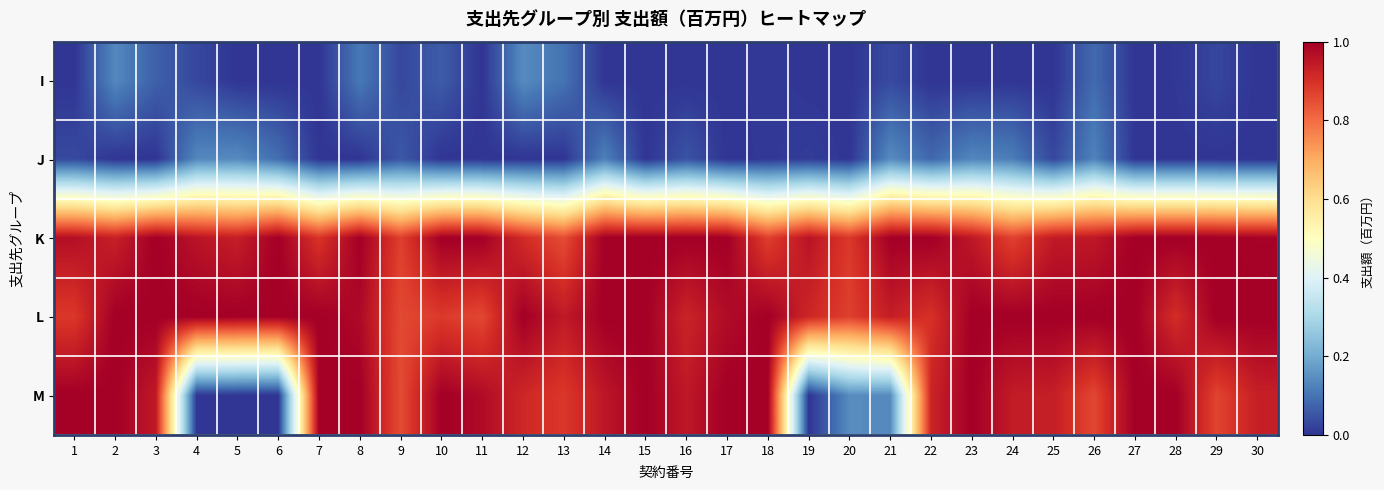

Reading right to left, extract all data points from this chart.

I: 30=0.0	29=0.0	28=0.0	27=0.0	26=0.1	25=0.0	24=0.0	23=0.0	22=0.0	21=0.0	20=0.0	19=0.0	18=0.0	17=0.0	16=0.0	15=0.0	14=0.0	13=0.1	12=0.1	11=0.0	10=0.1	9=0.0	8=0.1	7=0.0	6=0.0	5=0.0	4=0.0	3=0.1	2=0.1	1=0.0
J: 30=0.0	29=0.0	28=0.0	27=0.0	26=0.1	25=0.0	24=0.1	23=0.1	22=0.1	21=0.1	20=0.0	19=0.0	18=0.0	17=0.0	16=0.0	15=0.0	14=0.1	13=0.0	12=0.0	11=0.0	10=0.0	9=0.1	8=0.0	7=0.0	6=0.1	5=0.1	4=0.1	3=0.0	2=0.0	1=0.0
K: 30=1.0	29=1.0	28=1.0	27=1.0	26=0.9	25=0.9	24=0.9	23=0.9	22=1.0	21=1.0	20=0.9	19=1.0	18=0.9	17=1.0	16=1.0	15=1.0	14=1.0	13=0.9	12=0.9	11=1.0	10=1.0	9=0.9	8=1.0	7=0.9	6=1.0	5=0.9	4=1.0	3=1.0	2=0.9	1=1.0
L: 30=1.0	29=1.0	28=0.9	27=1.0	26=1.0	25=1.0	24=1.0	23=1.0	22=0.9	21=0.9	20=0.9	19=0.9	18=1.0	17=1.0	16=0.9	15=1.0	14=1.0	13=0.9	12=1.0	11=0.9	10=0.9	9=0.9	8=1.0	7=1.0	6=1.0	5=1.0	4=1.0	3=1.0	2=1.0	1=0.9
M: 30=0.9	29=0.9	28=1.0	27=1.0	26=0.9	25=0.9	24=0.9	23=1.0	22=0.9	21=0.1	20=0.1	19=0.0	18=1.0	17=1.0	16=0.9	15=1.0	14=1.0	13=0.9	12=0.9	11=1.0	10=1.0	9=0.9	8=1.0	7=1.0	6=0.0	5=0.0	4=0.0	3=0.9	2=1.0	1=1.0